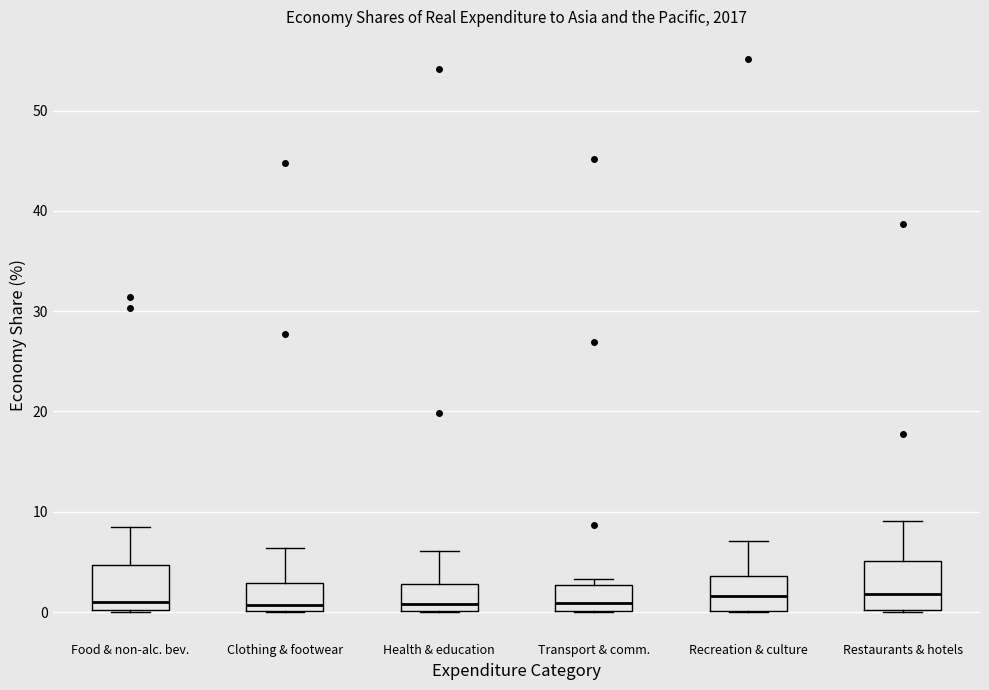

Reading left to right, transcribe this box plot: for each box, give where its median line is, the range the box spans, and where its two whiskers end, as read against the y-axis. The values are not printed on the chart, so give them approximately, as read against the axis.

Food & non-alc. bev.: median 1, box 0 to 5, whiskers 0 to 9
Clothing & footwear: median 1, box 0 to 3, whiskers 0 to 6
Health & education: median 1, box 0 to 3, whiskers 0 to 6
Transport & comm.: median 1, box 0 to 3, whiskers 0 to 3 (just above the box's upper edge)
Recreation & culture: median 2, box 0 to 4, whiskers 0 to 7
Restaurants & hotels: median 2, box 0 to 5, whiskers 0 to 9